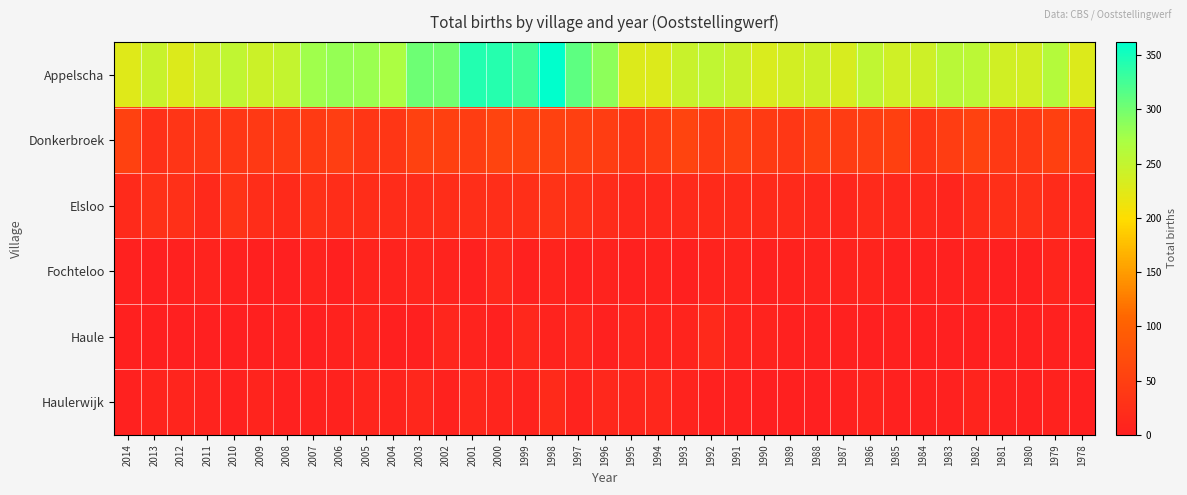

Reading right to left, transcribe all the data shown in this chart.

Appelscha: 1978=228	1979=262	1980=237	1981=238	1982=257	1983=258	1984=241	1985=240	1986=253	1987=232	1988=243	1989=237	1990=231	1991=245	1992=252	1993=245	1994=228	1995=228	1996=287	1997=312	1998=362	1999=327	2000=342	2001=343	2002=300	2003=304	2004=270	2005=279	2006=282	2007=276	2008=249	2009=243	2010=252	2011=241	2012=229	2013=245	2014=225
Donkerbroek: 1978=39	1979=52	1980=41	1981=41	1982=55	1983=46	1984=35	1985=52	1986=47	1987=45	1988=52	1989=37	1990=42	1991=50	1992=43	1993=57	1994=43	1995=35	1996=46	1997=50	1998=53	1999=56	2000=57	2001=46	2002=51	2003=53	2004=36	2005=36	2006=47	2007=42	2008=42	2009=40	2010=38	2011=37	2012=33	2013=26	2014=53
Elsloo: 1978=13	1979=19	1980=26	1981=25	1982=20	1983=9	1984=13	1985=14	1986=16	1987=11	1988=14	1989=16	1990=17	1991=18	1992=18	1993=16	1994=13	1995=14	1996=20	1997=26	1998=30	1999=25	2000=24	2001=24	2002=22	2003=20	2004=21	2005=22	2006=22	2007=26	2008=18	2009=22	2010=30	2011=15	2012=26	2013=27	2014=16
Fochteloo: 1978=1	1979=9	1980=2	1981=1	1982=5	1983=4	1984=3	1985=3	1986=8	1987=7	1988=6	1989=5	1990=4	1991=8	1992=7	1993=2	1994=5	1995=3	1996=6	1997=4	1998=8	1999=4	2000=13	2001=4	2002=6	2003=9	2004=6	2005=8	2006=2	2007=7	2008=1	2009=2	2010=3	2011=7	2012=4	2013=1	2014=4
Haule: 1978=2	1979=3	1980=2	1981=1	1982=2	1983=1	1984=2	1985=3	1986=1	1987=3	1988=3	1989=4	1990=6	1991=7	1992=15	1993=8	1994=6	1995=9	1996=4	1997=10	1998=6	1999=13	2000=3	2001=7	2002=10	2003=2	2004=2	2005=8	2006=5	2007=0	2008=3	2009=2	2010=1	2011=1	2012=0	2013=2	2014=2
Haulerwijk: 1978=2	1979=5	1980=2	1981=3	1982=8	1983=3	1984=3	1985=3	1986=7	1987=3	1988=1	1989=2	1990=1	1991=4	1992=3	1993=6	1994=12	1995=11	1996=13	1997=6	1998=17	1999=6	2000=9	2001=12	2002=5	2003=12	2004=8	2005=9	2006=5	2007=5	2008=3	2009=8	2010=4	2011=6	2012=9	2013=8	2014=4